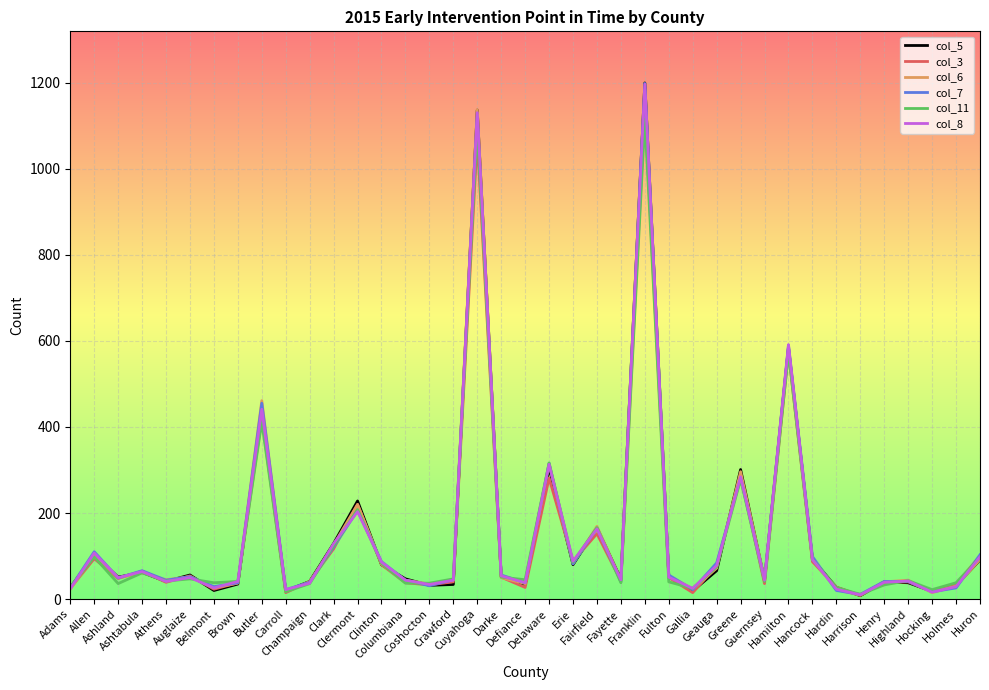

What is the maximum value shown in the chart?

1199